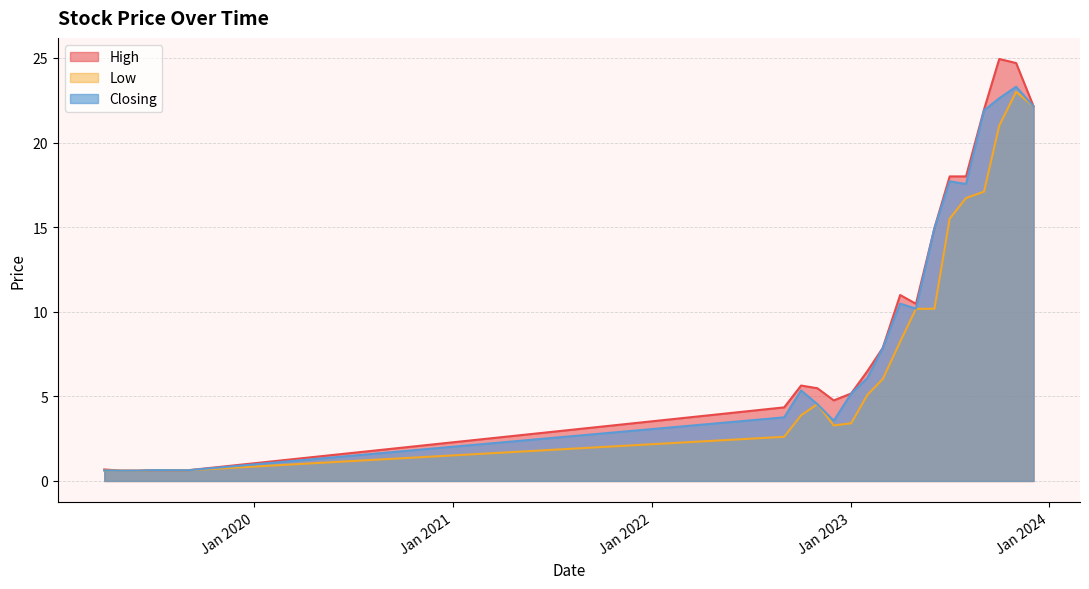

Where does the High series first go above 6?

01/02/2023